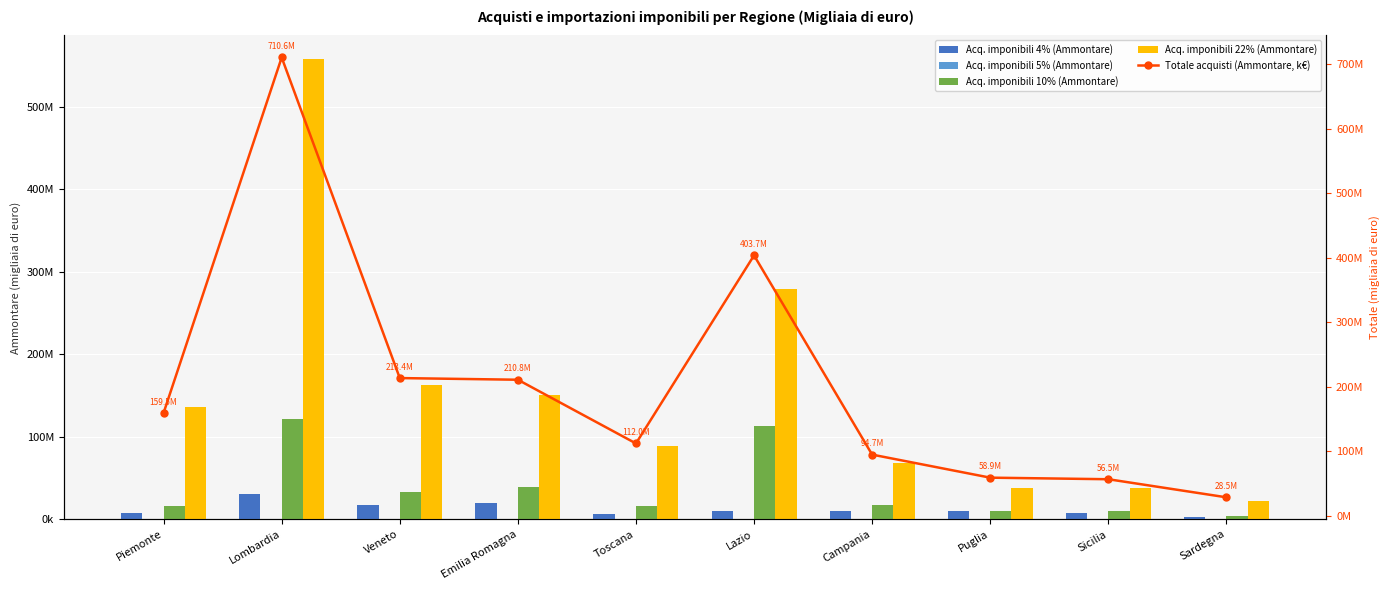

What are all the series names shown in the legend?

Acq. imponibili 4% (Ammontare), Acq. imponibili 5% (Ammontare), Acq. imponibili 10% (Ammontare), Acq. imponibili 22% (Ammontare), Totale acquisti (Ammontare, k€)